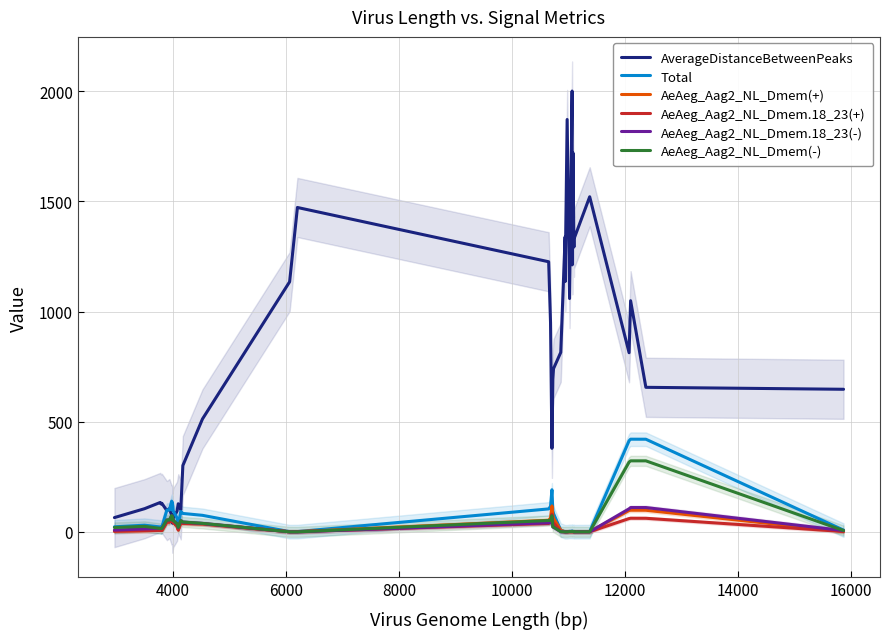

What is the highest value of the AverageDistanceBetweenPeaks series?

2000.7